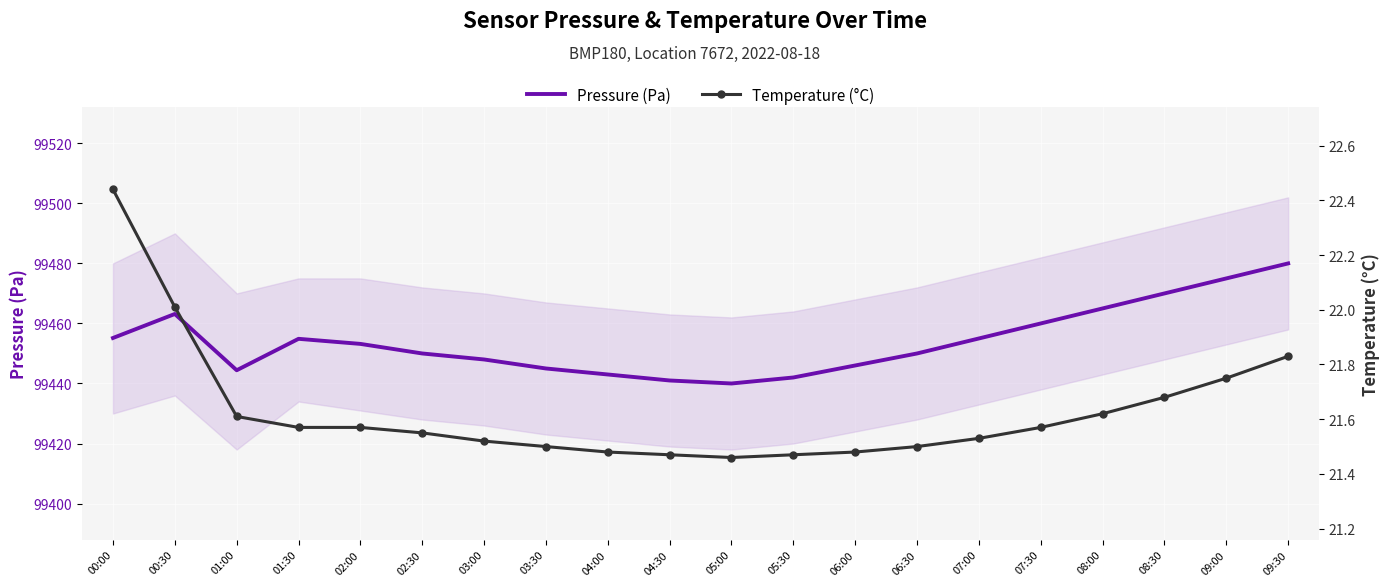

Read the Pressure (Pa) value at 01:30.

99454.9